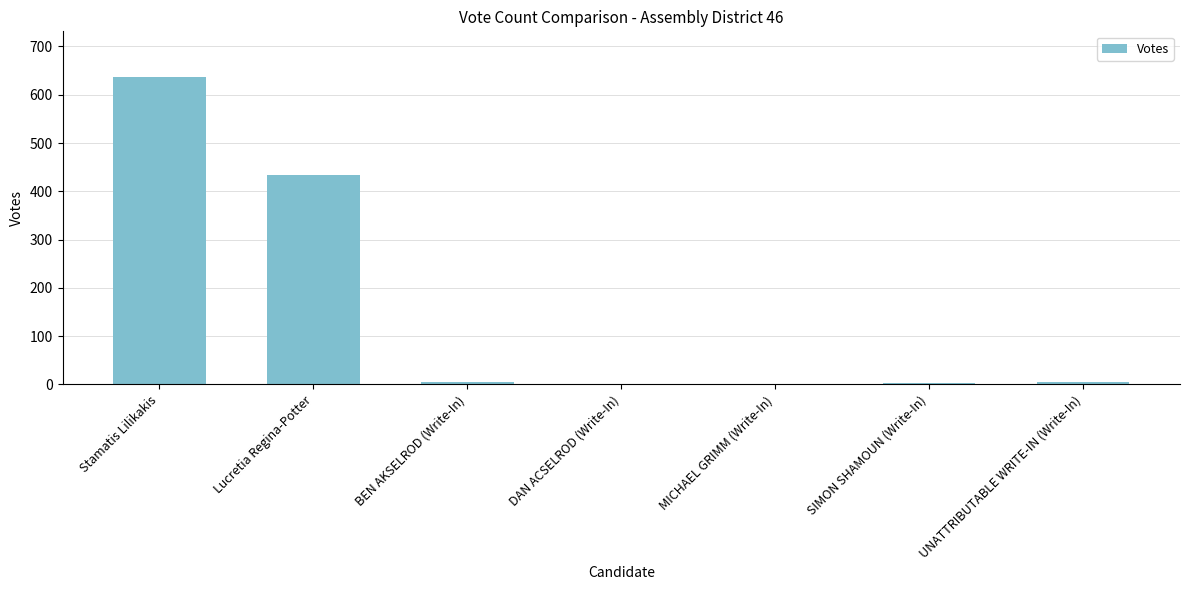

Which category has the highest value across all series?

Stamatis Lilikakis